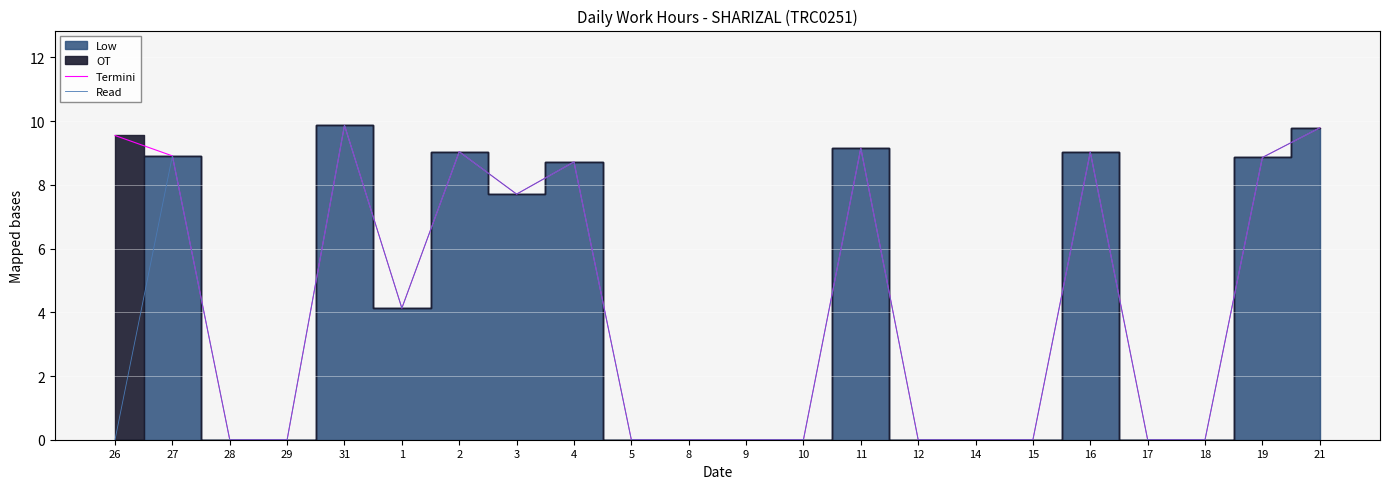

What is the total value across all series at 11?

18.3